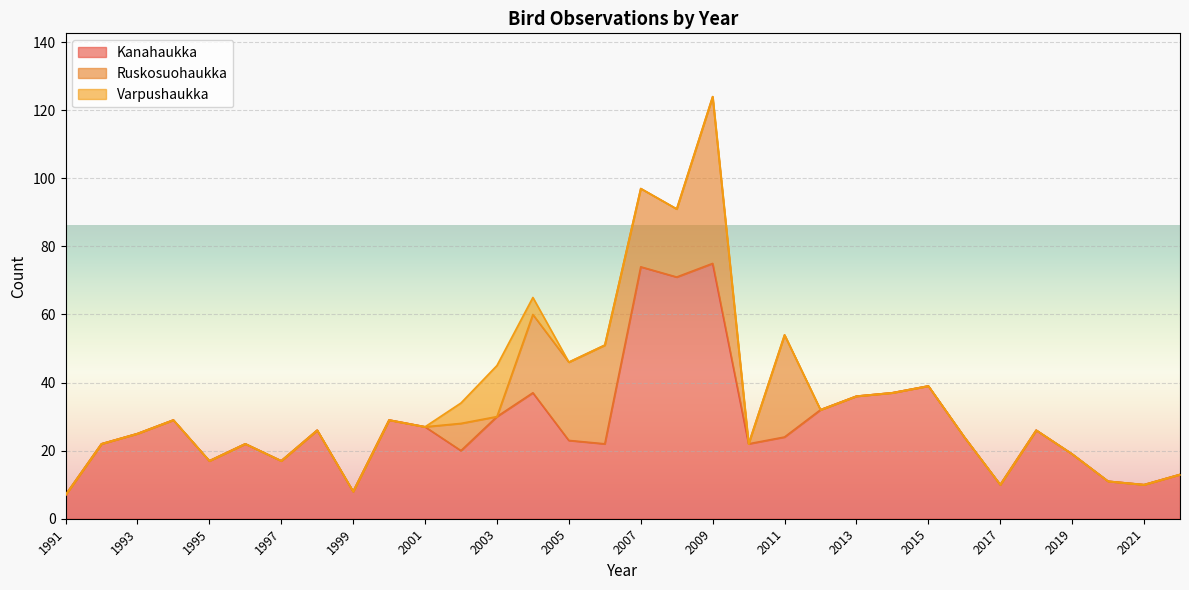

Which series has the largest total across all categories?

Kanahaukka